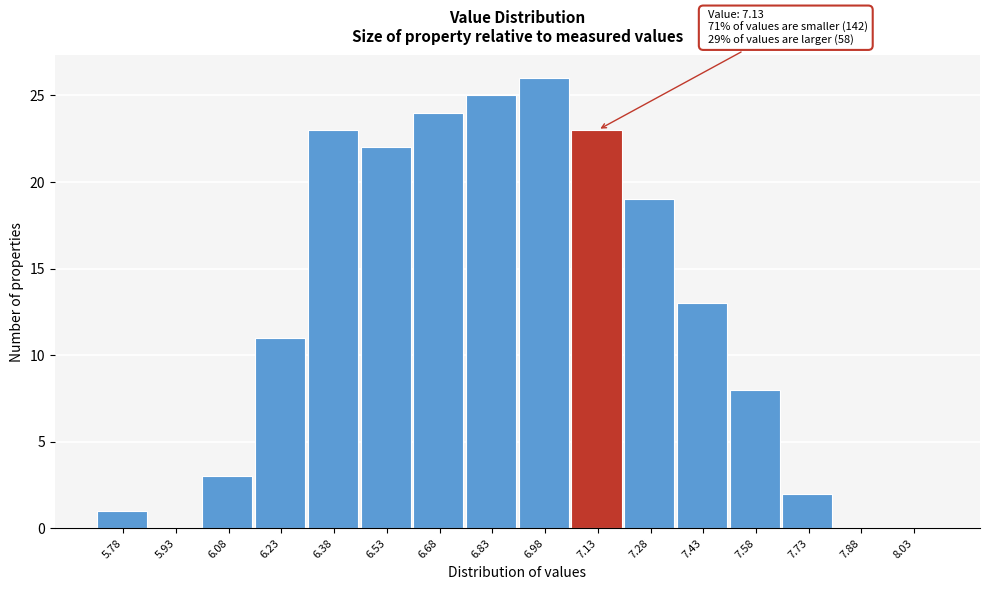

Which range on the x-axis has the tallest bar?

6.90 to 7.05